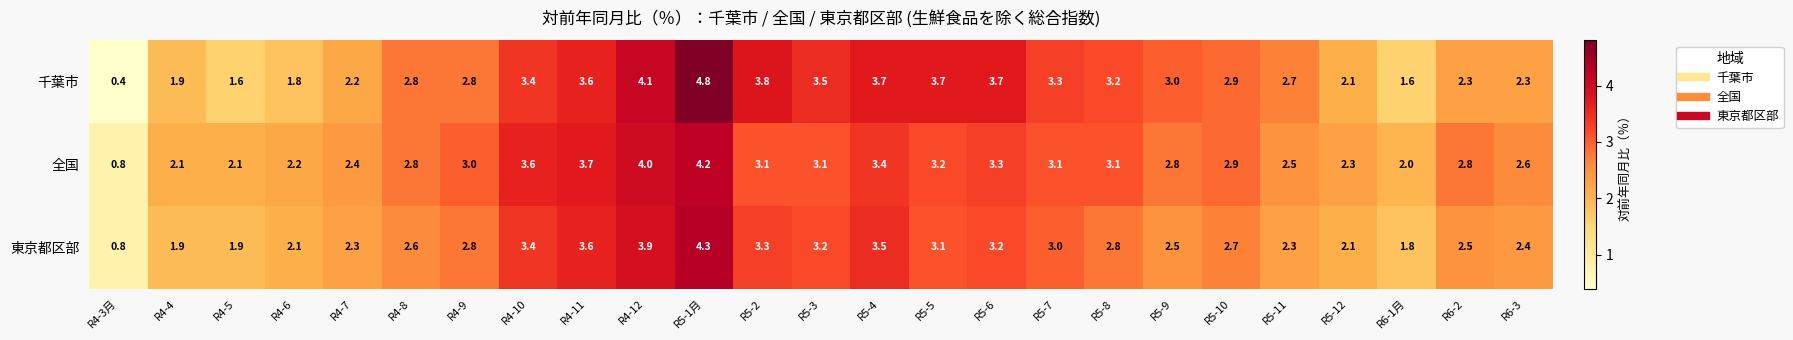

Read the 千葉市 value at R5-1月.

4.8